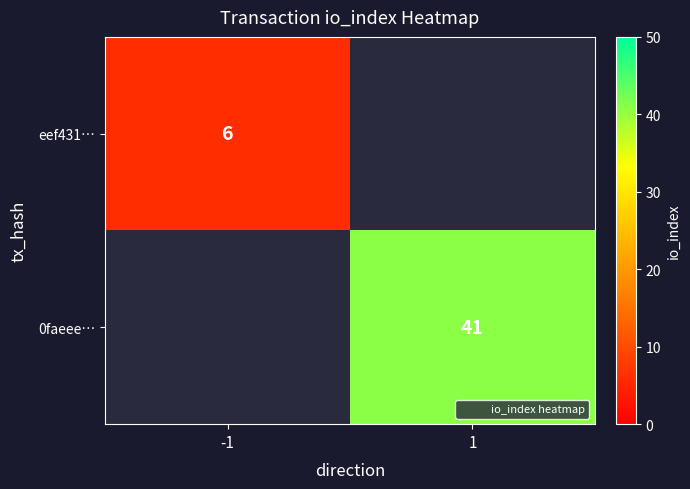

At how many categories does at least one series exceed 24?

1